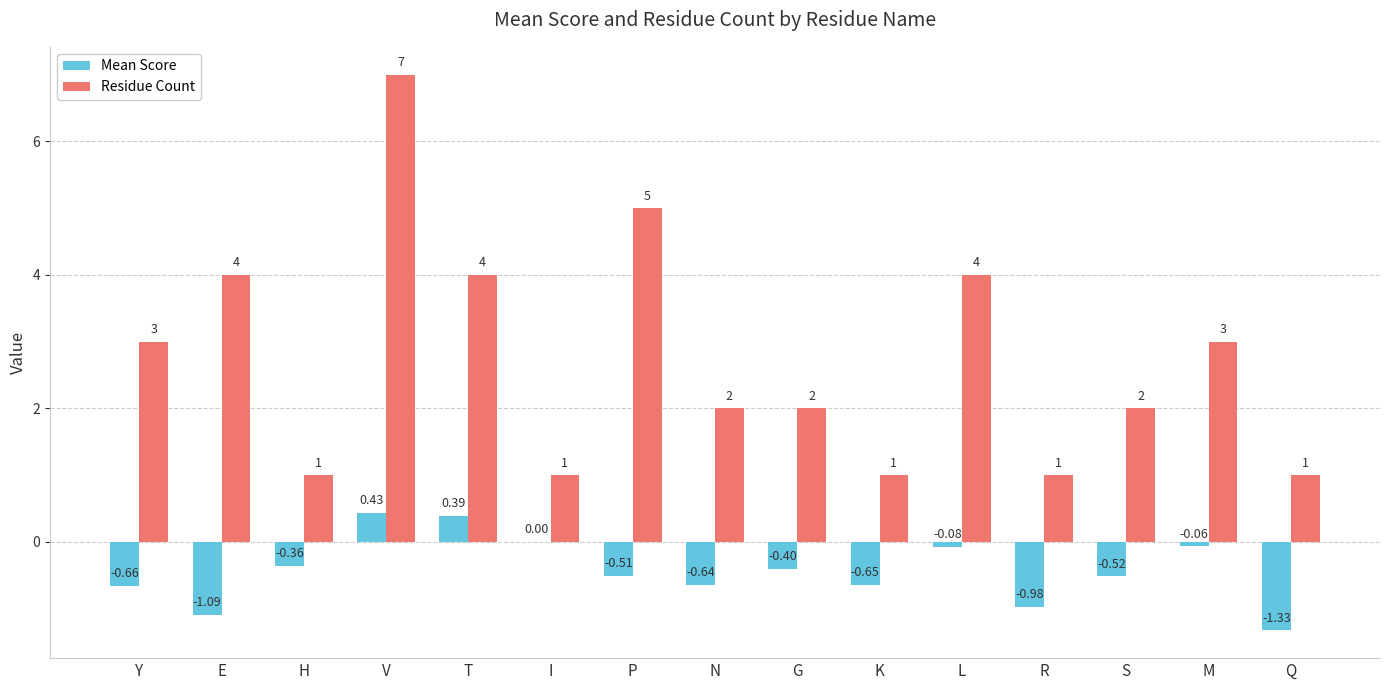

Which series changed the most between Y and E?

Residue Count